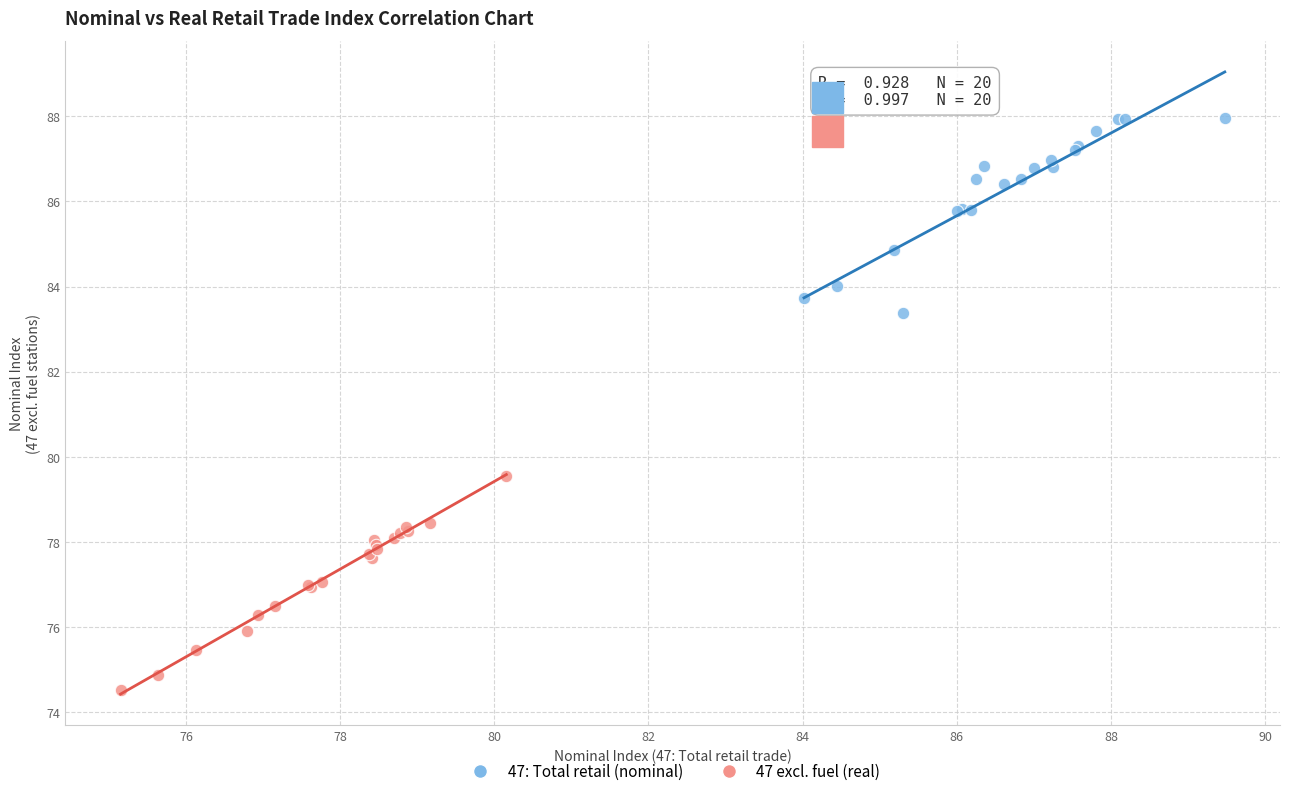

What are all the series names shown in the legend?

47: Total retail (nominal), 47 excl. fuel (real)